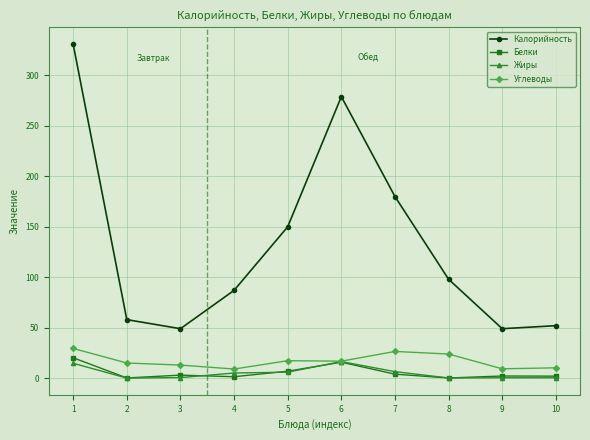

How many values in the Жиры series are below 5?

5